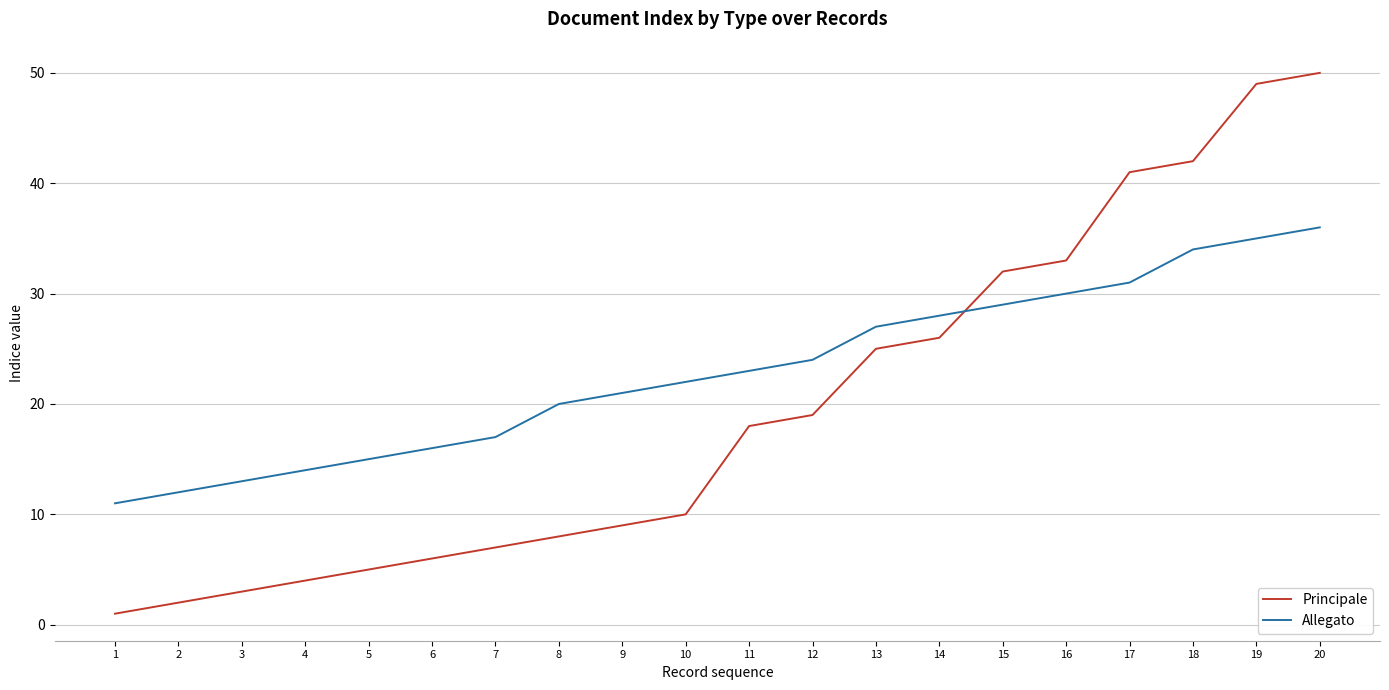

What is the minimum value for Principale?

1